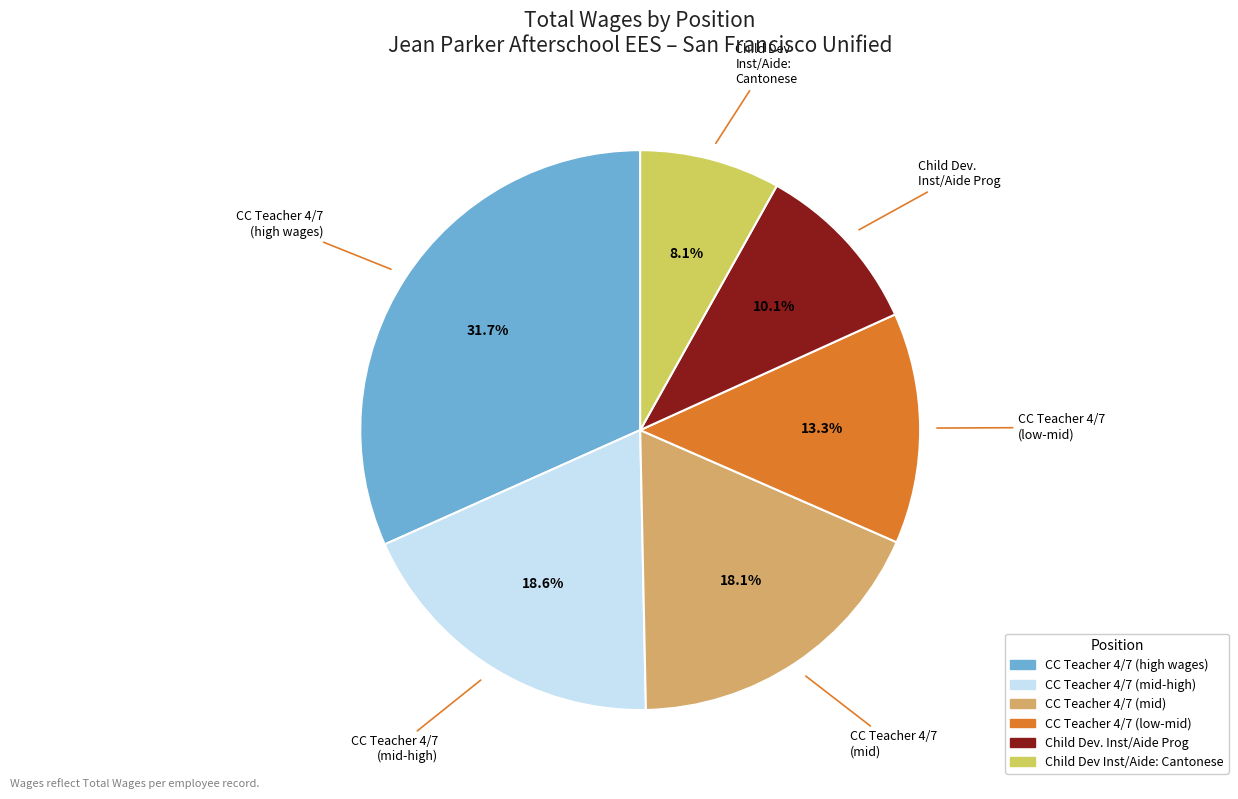

Count the number of slices in the pie.

6